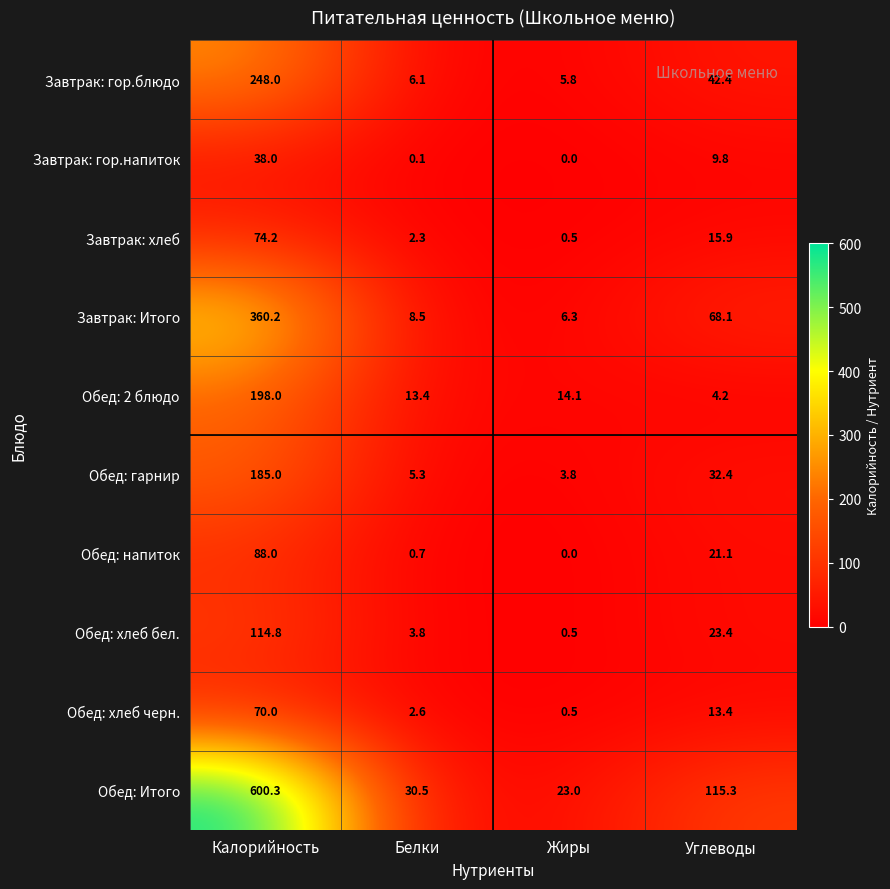

Which series has the largest range (max minus min)?

Обед: Итого